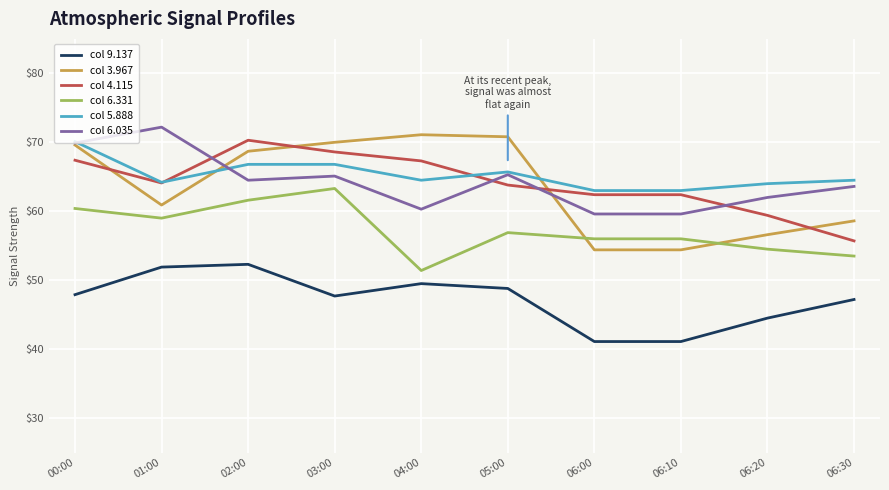

Between 00:00 and 06:30, which series saw the biggest shift?

col 4.115